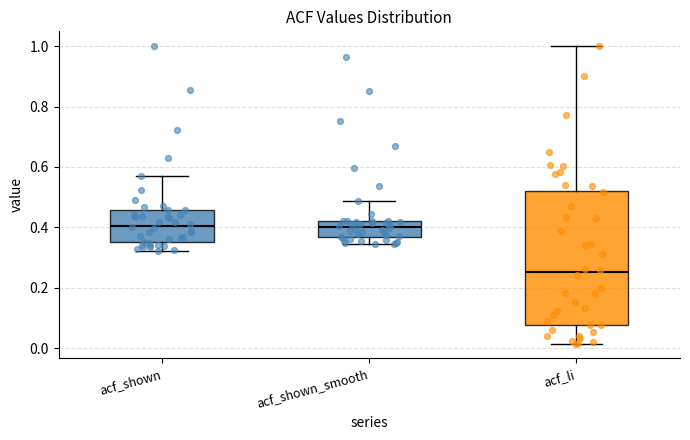

Reading left to right, transcribe this box plot: for each box, give where its median line is, the range the box spans, and where its two whiskers end, as read against the y-axis. The values are not printed on the chart, so give them approximately, as read against the axis.

acf_shown: median 0.40, box 0.36 to 0.46, whiskers 0.32 to 0.56
acf_shown_smooth: median 0.40, box 0.36 to 0.42, whiskers 0.34 to 0.48
acf_li: median 0.26, box 0.08 to 0.52, whiskers 0.02 to 1.00